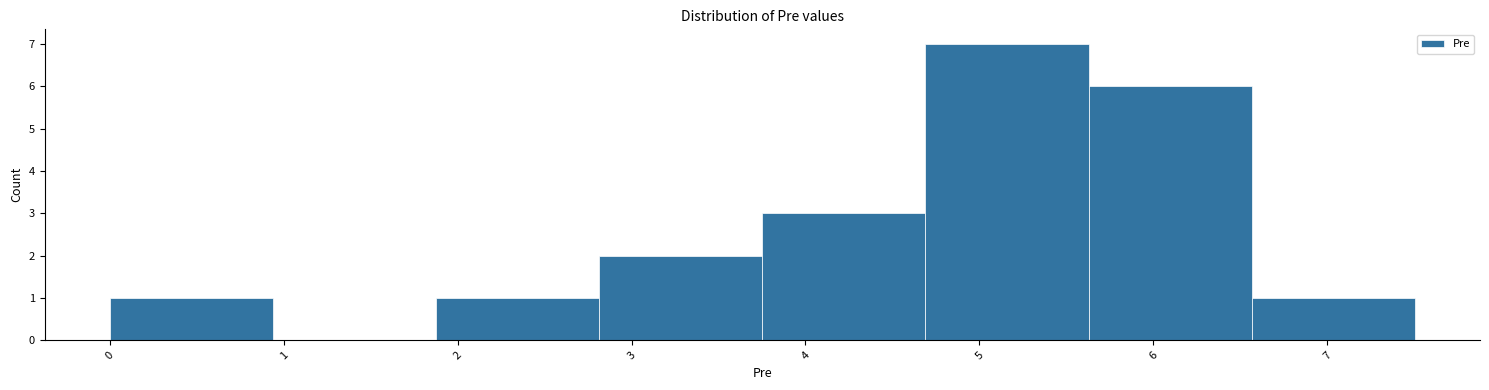

Reading left to right, transcribe this chart: for each bar, give the range it covers on the x-axis and its height. Neither the bar edges nor the heights are printed on the chart, so give them approximately, as read against the axes.

0.0 to 0.9: 1
0.9 to 1.9: 0
1.9 to 2.8: 1
2.8 to 3.8: 2
3.8 to 4.7: 3
4.7 to 5.6: 7
5.6 to 6.6: 6
6.6 to 7.5: 1